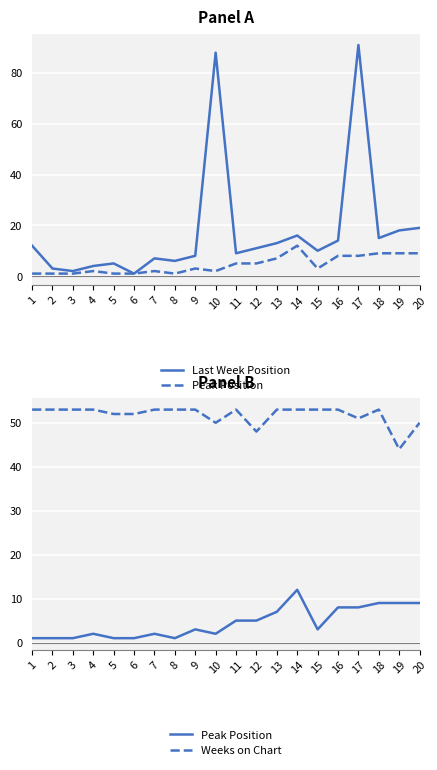

At which category does Peak Position reach its first local valley?

8